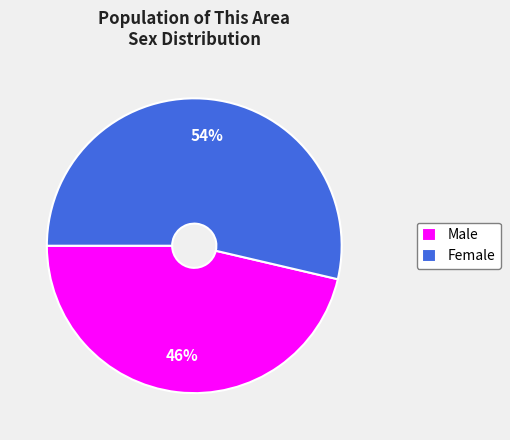

What percentage is the Male slice, to the nearest percent?

46%